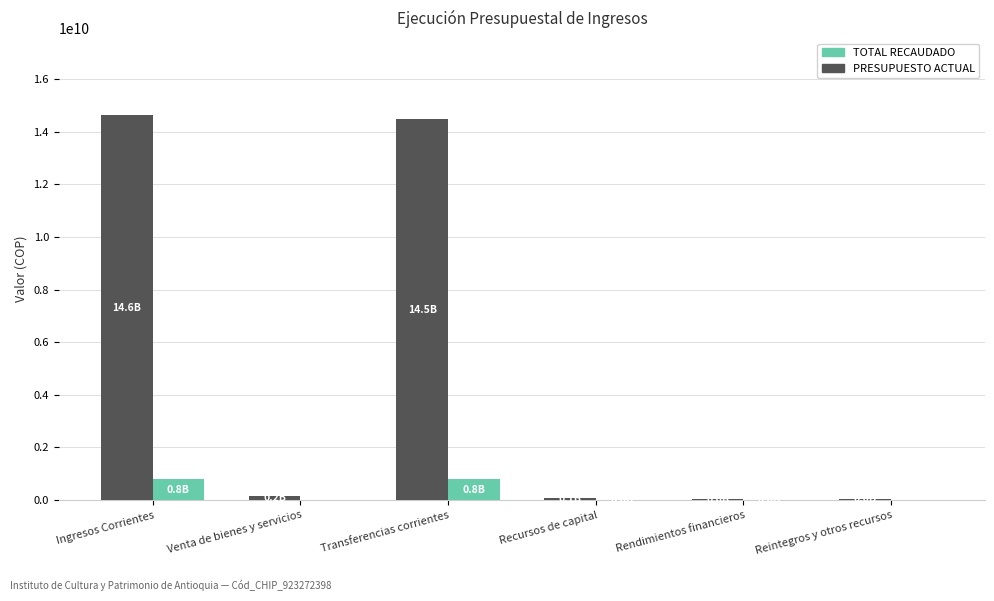

Between Ingresos Corrientes and Reintegros y otros recursos, which series saw the biggest shift?

PRESUPUESTO ACTUAL